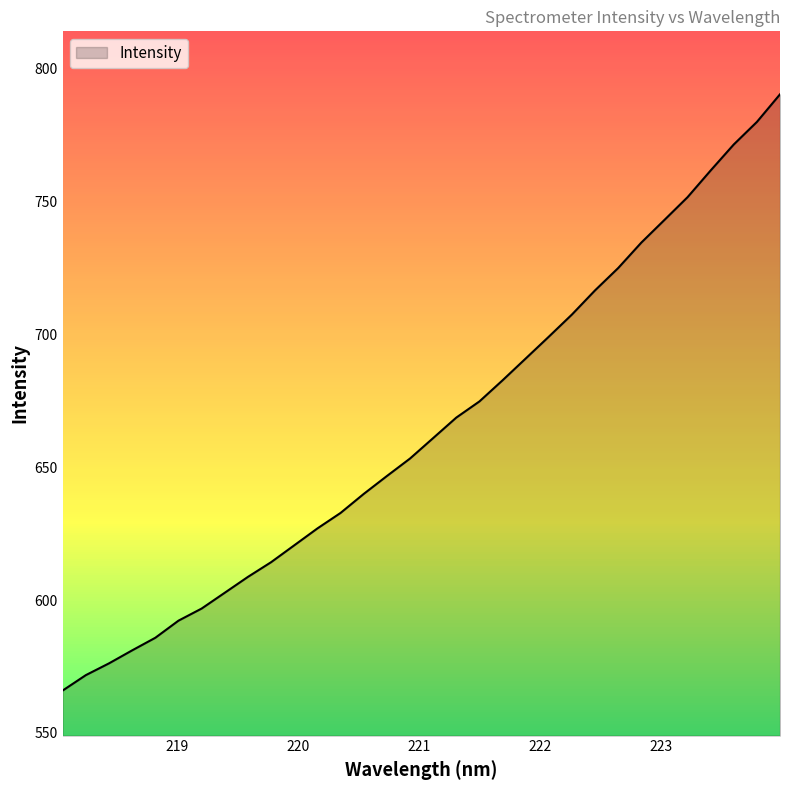

What is the ratio of the value at 221.3083 to the value at 222.4538?

0.9